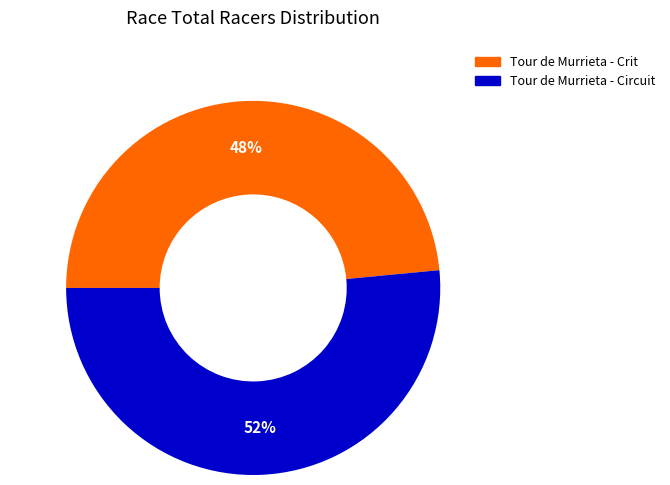

What is the majority slice?

Tour de Murrieta - Circuit